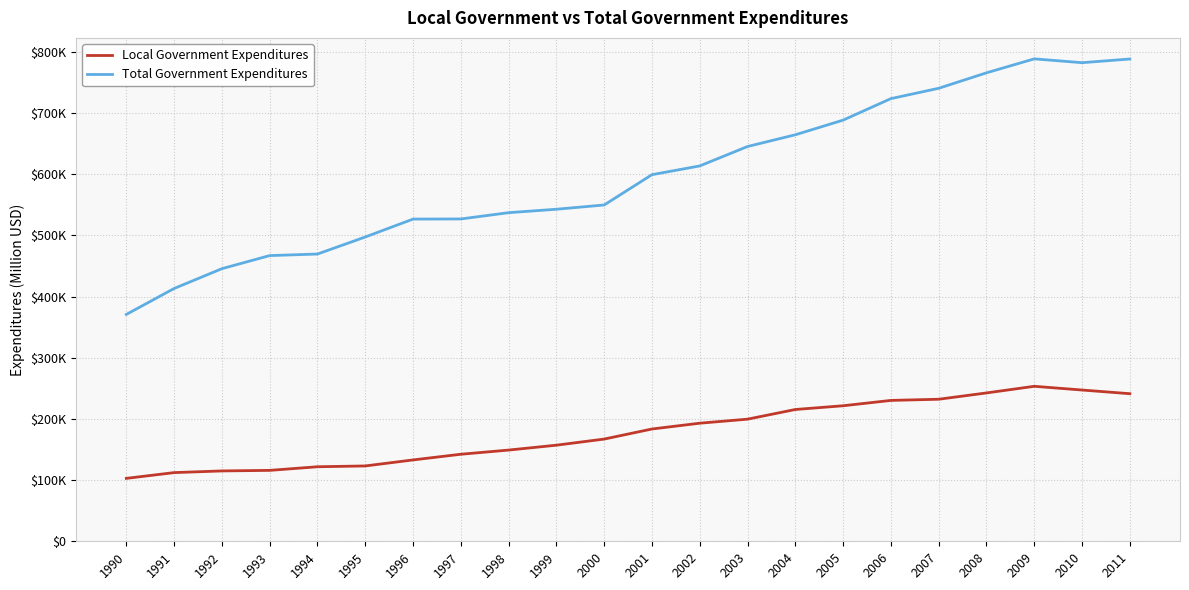

At which category is the sum across all series the highest?

2009